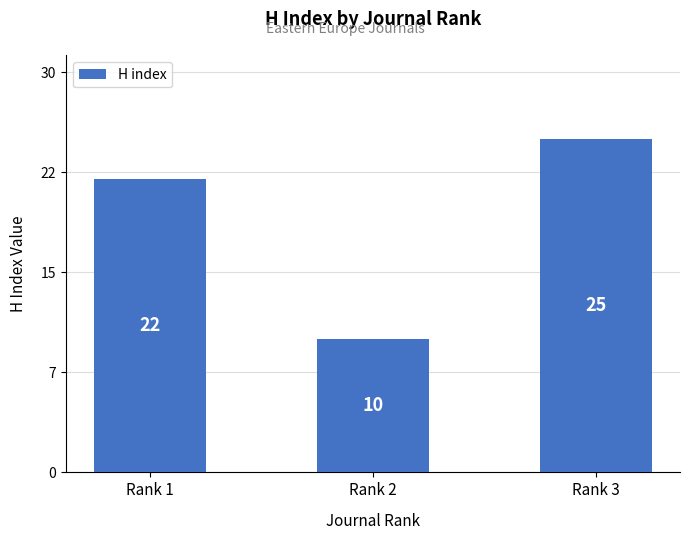

Which has a higher value, Rank 1 or Rank 2?

Rank 1